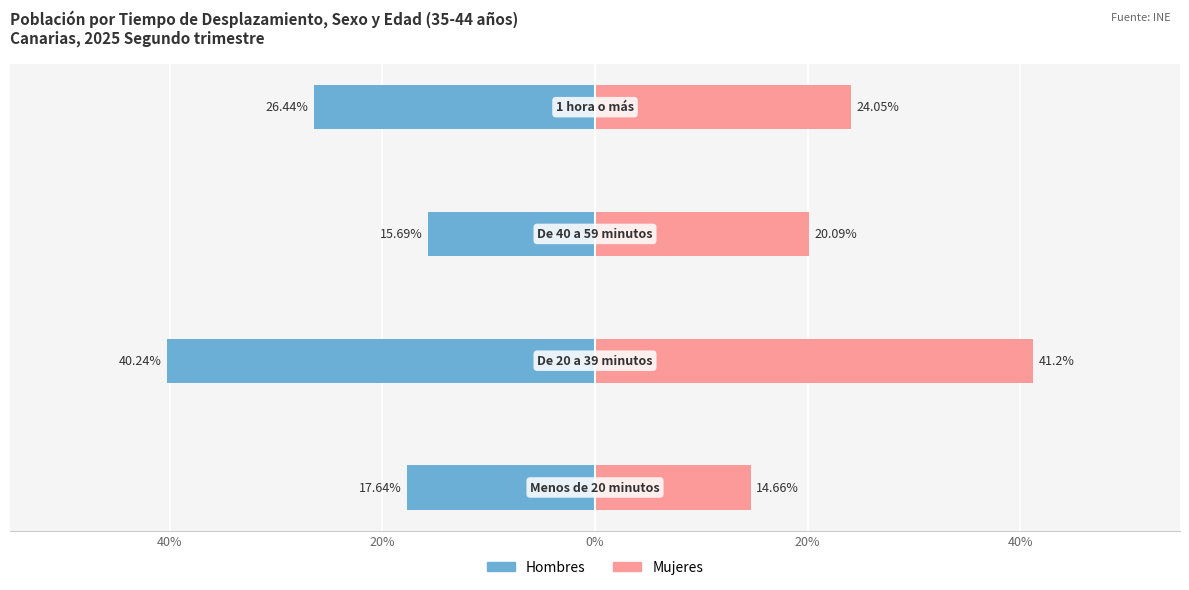

Which series changed the most between 40% and 0%?

Mujeres